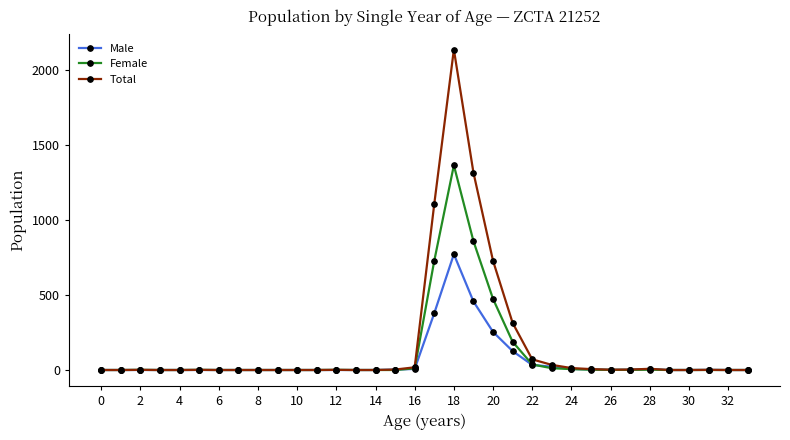

List the series in order of their peak value, lowest first.

Male, Female, Total